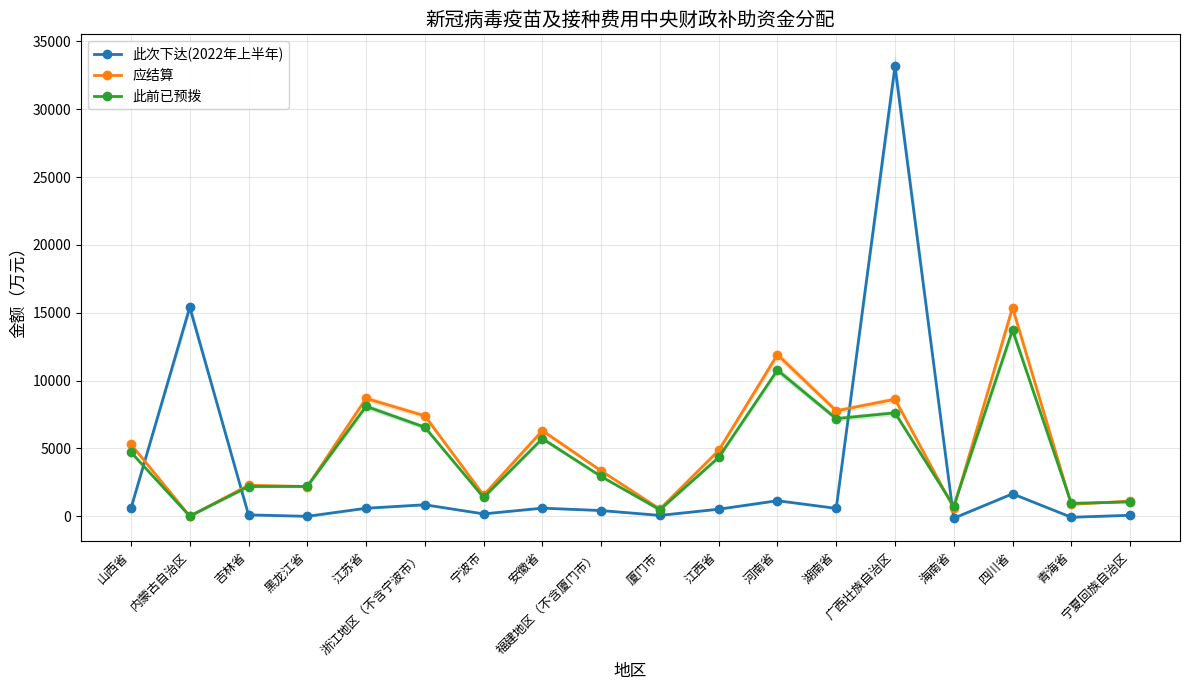

Reading left to right, what are all the values shown in this chart?

此次下达(2022年上半年): 584	15406	95	-12	584	841	168	592	415	58	514	1140	575	33162	-151	1648	-80	65
应结算: 5295	0	2280	2186	8682	7397	1548	6309	3341	527	4846	11908	7766	8619	596	15378	867	1115
此前已预拨: 4711	0	2185	2198	8098	6556	1380	5717	2926	469	4332	10768	7191	7617	747	13730	947	1050